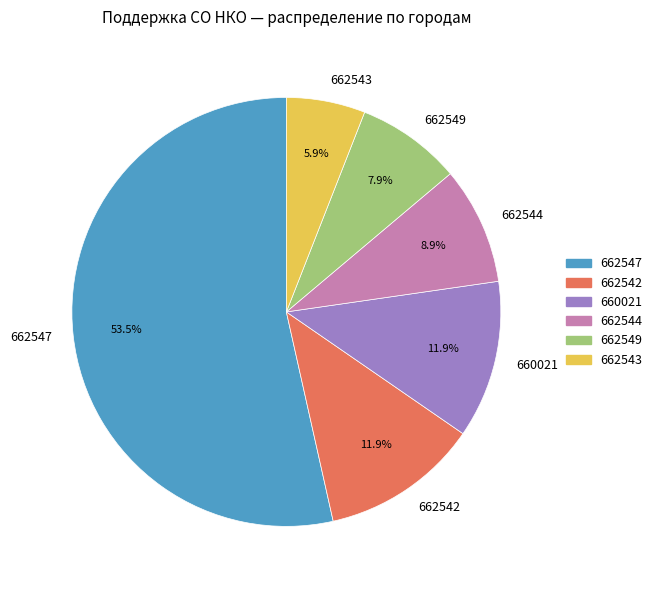

Does any single category account for the majority?

Yes